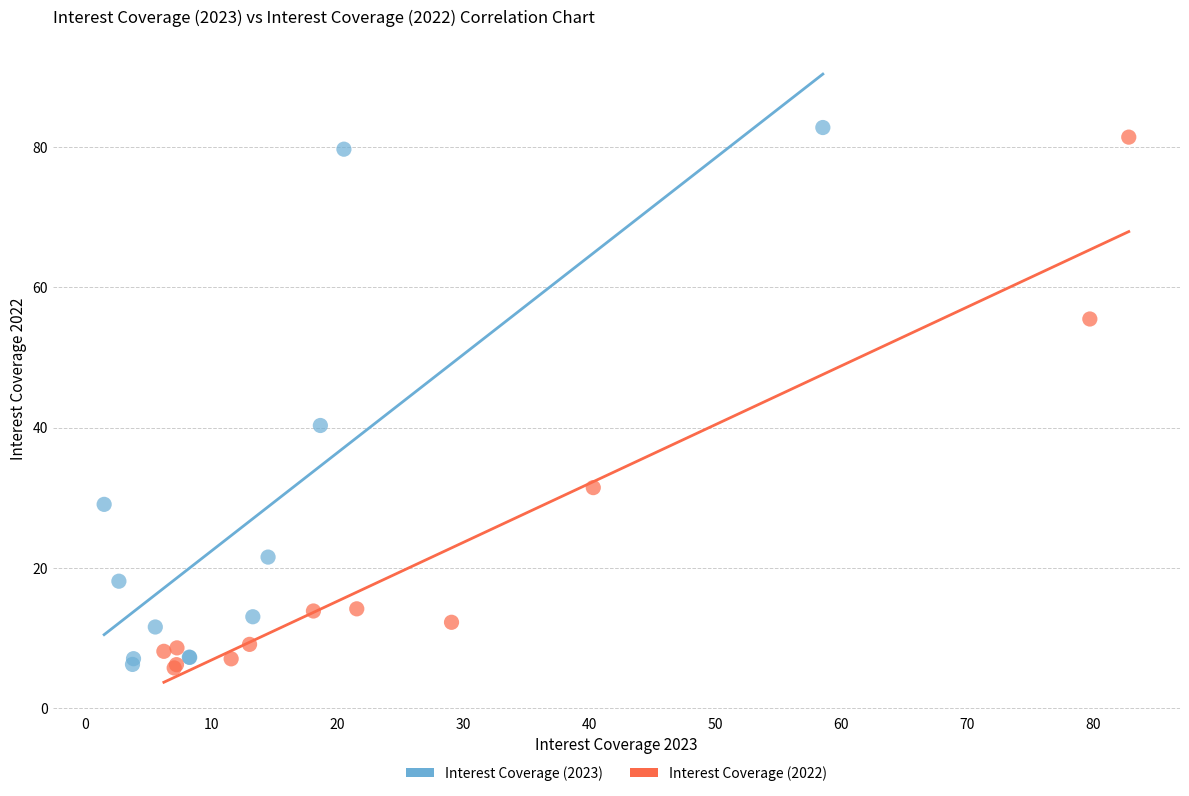

What are all the series names shown in the legend?

Interest Coverage (2023), Interest Coverage (2022)